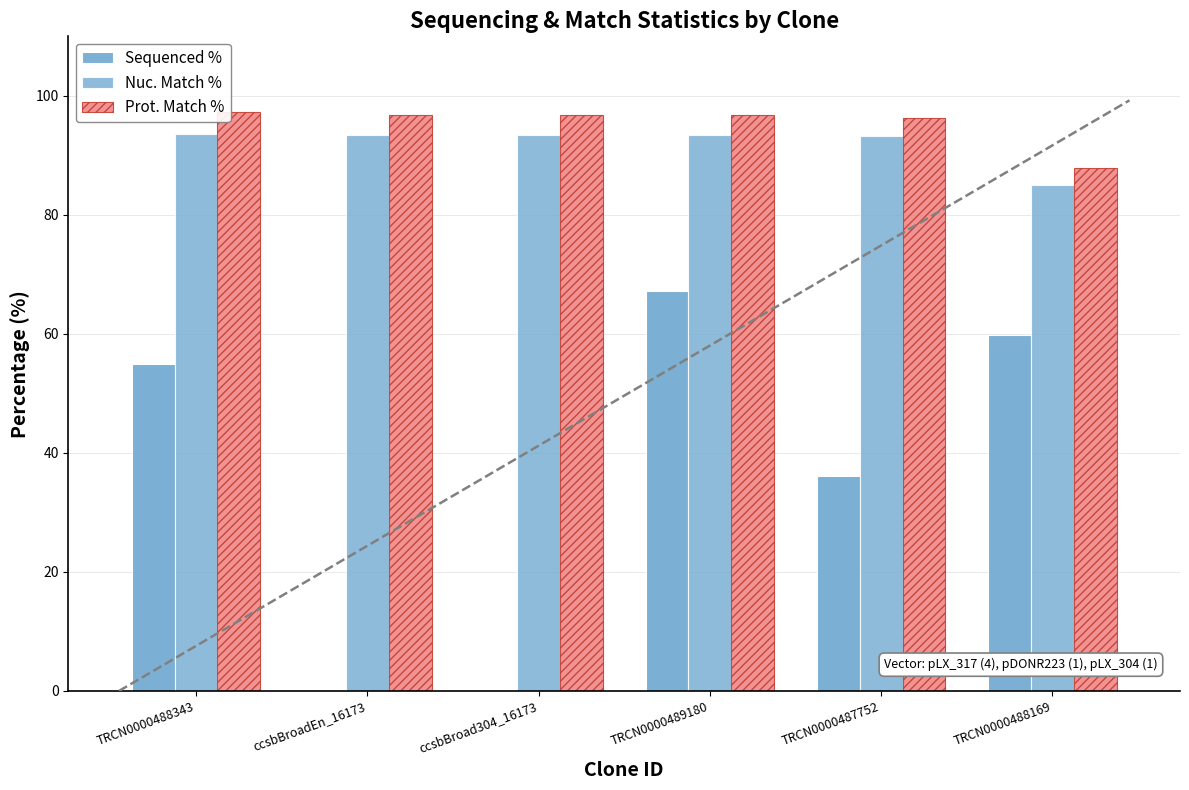

What is the label of the 6th bar from the right?

TRCN0000488343